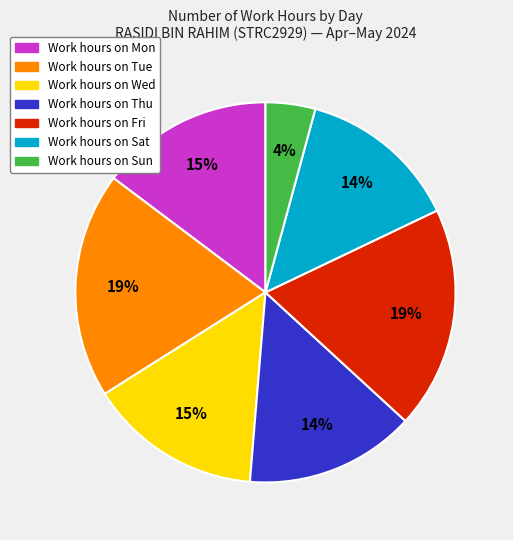

Is there any slice that represents more than half of the pie?

No